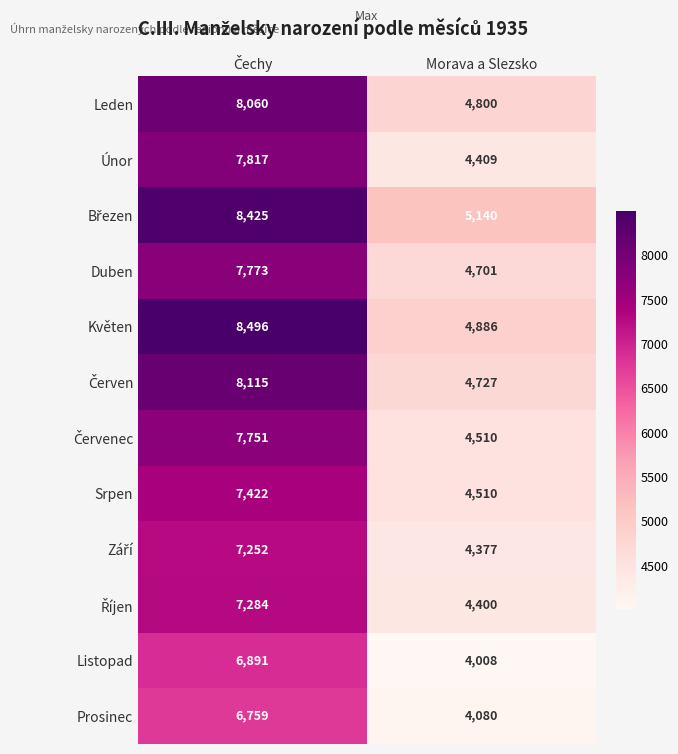

Which label corresponds to the smallest value in the chart?

Morava a Slezsko